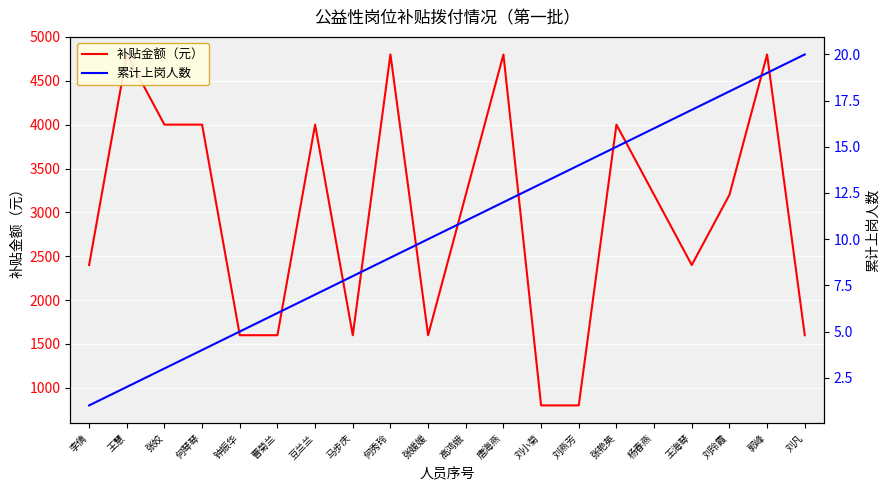

True or false: 累计上岗人数 and 补贴金额（元） intersect in this chart.

False